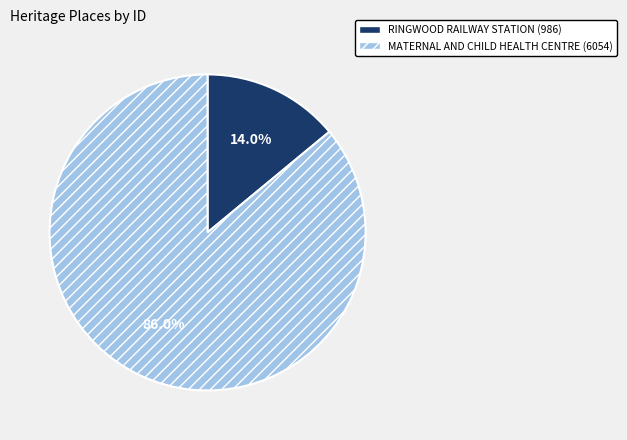

Which category has the biggest portion of the pie?

MATERNAL AND CHILD HEALTH CENTRE